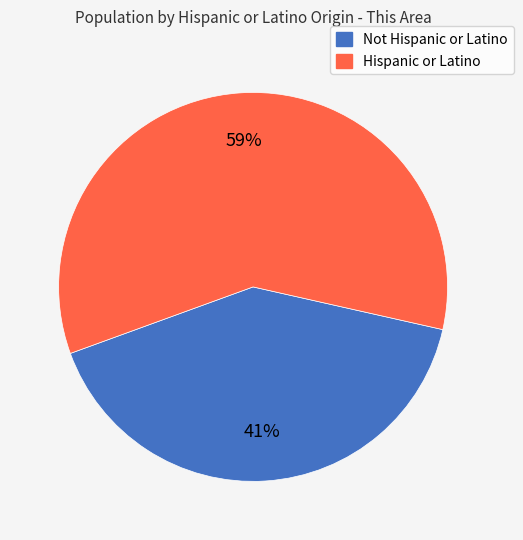

Between Hispanic or Latino and Not Hispanic or Latino, which is larger?

Hispanic or Latino